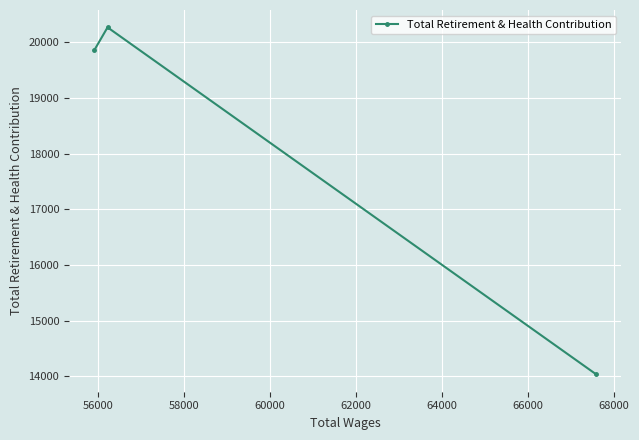

What is the minimum value shown in the chart?

14038